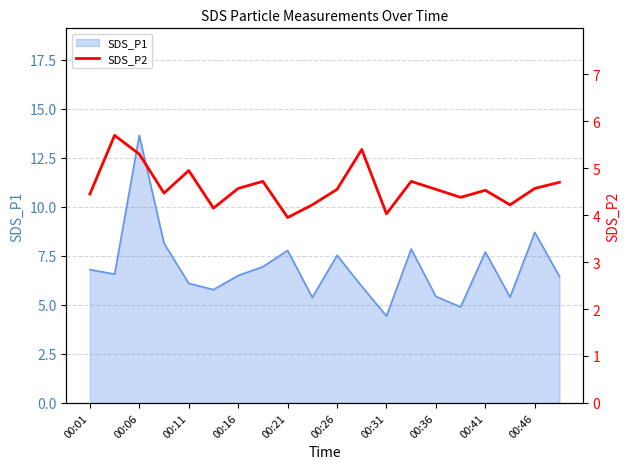

What is the maximum value for SDS_P1?

13.7